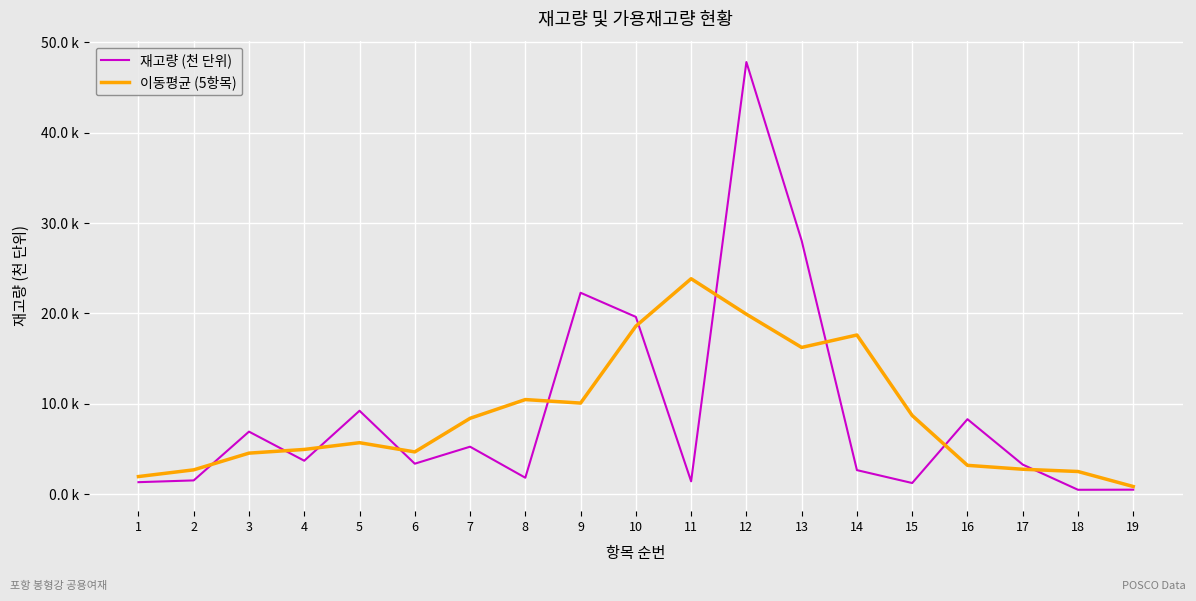

At which category does 재고량 (천 단위) reach its first local valley?

4